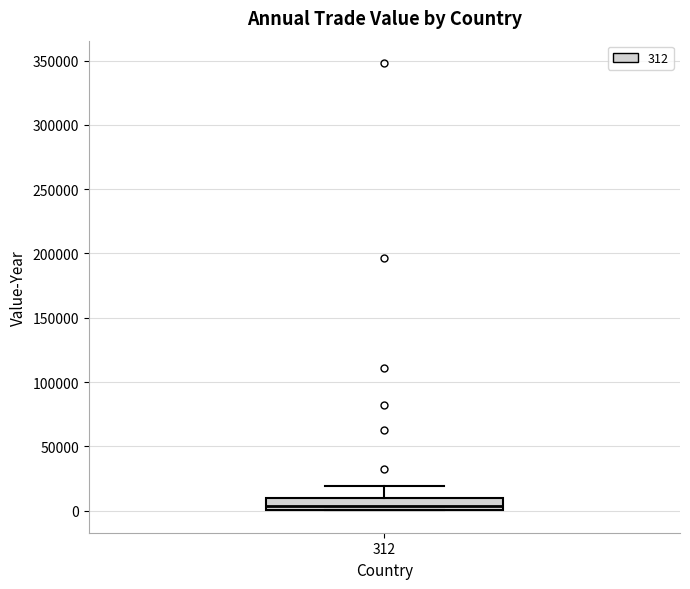

Read this box plot against the y-axis: the position of the median line, the range covered by the box, and the ends of both whiskers. The values are not printed on the chart, so give them approximately, as read against the axis.

median 5000, box 0 to 10000, whiskers 0 to 20000